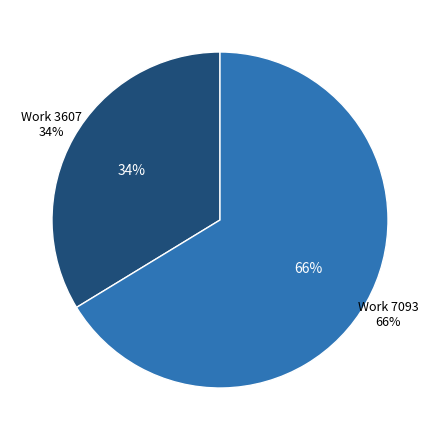

Which slice is the smallest?

Work 3607